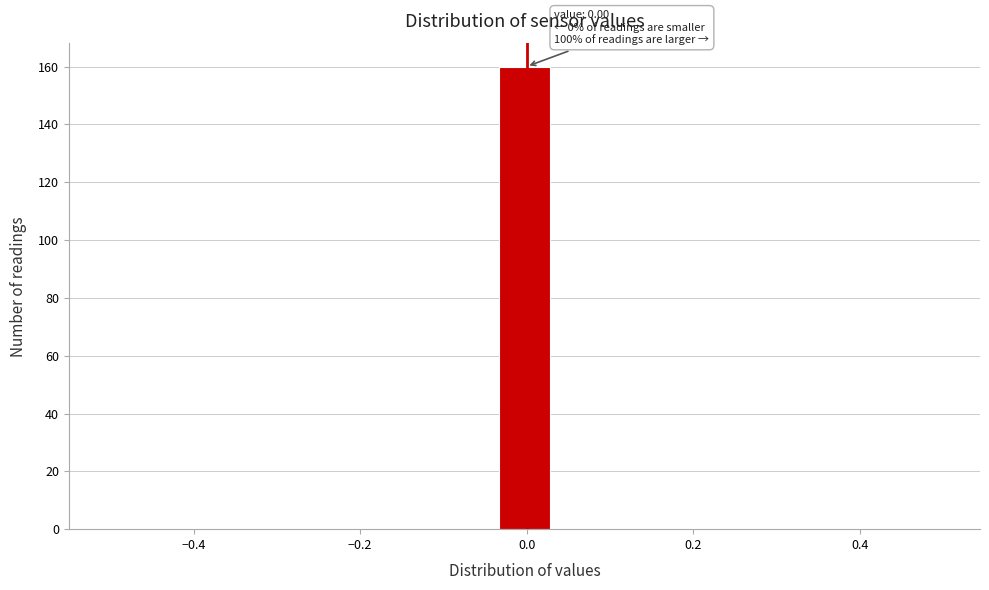

Read against the x-axis, roughly where is the centre of the tallest bar?

0.00